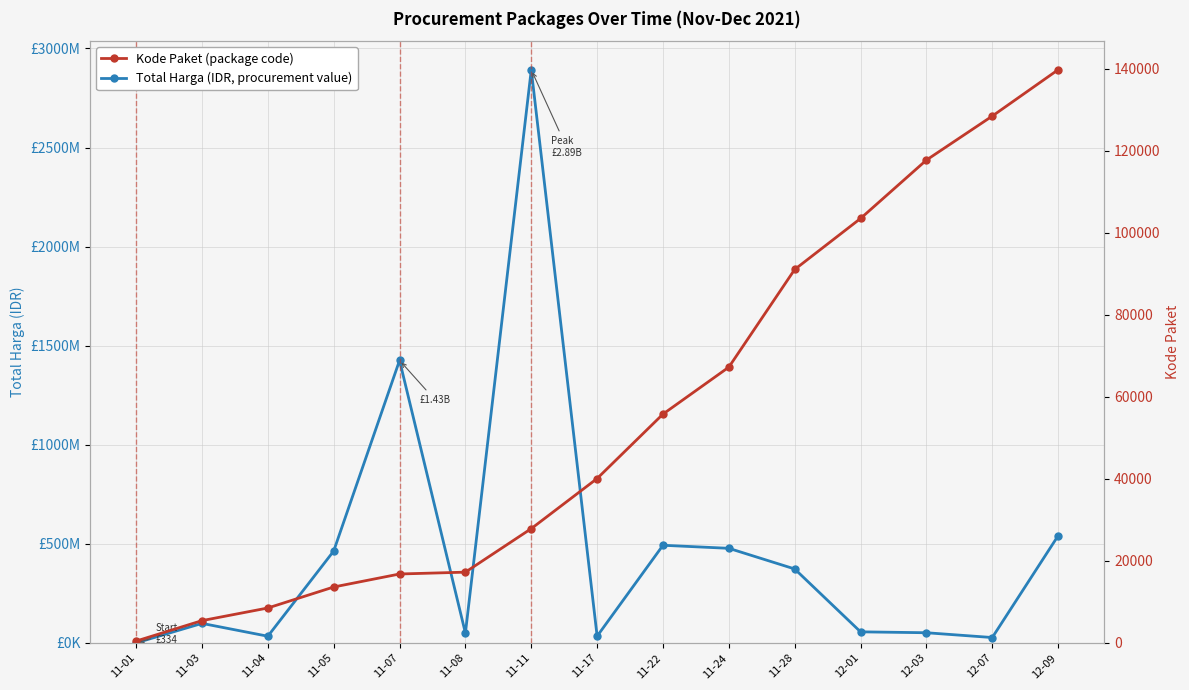

Rank the categories by Kode Paket value from lowest to highest.

11-01, 11-03, 11-04, 11-05, 11-07, 11-08, 11-11, 11-17, 11-22, 11-24, 11-28, 12-01, 12-03, 12-07, 12-09